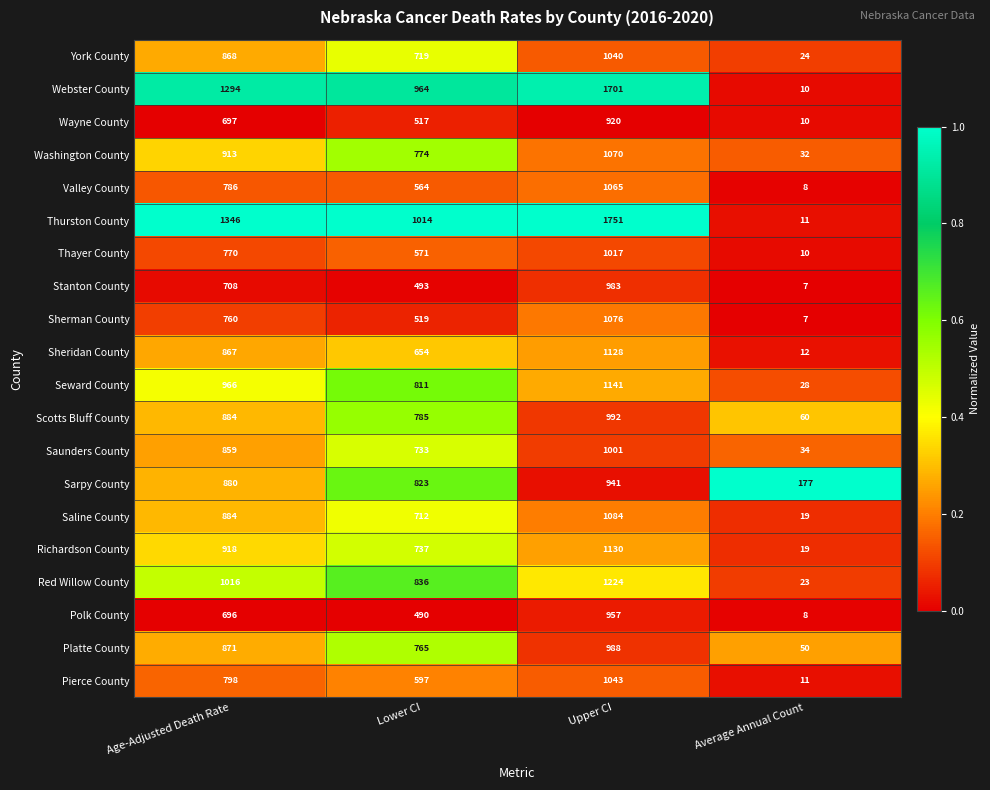

What is the spread (max minus min) of values at Upper CI?

831